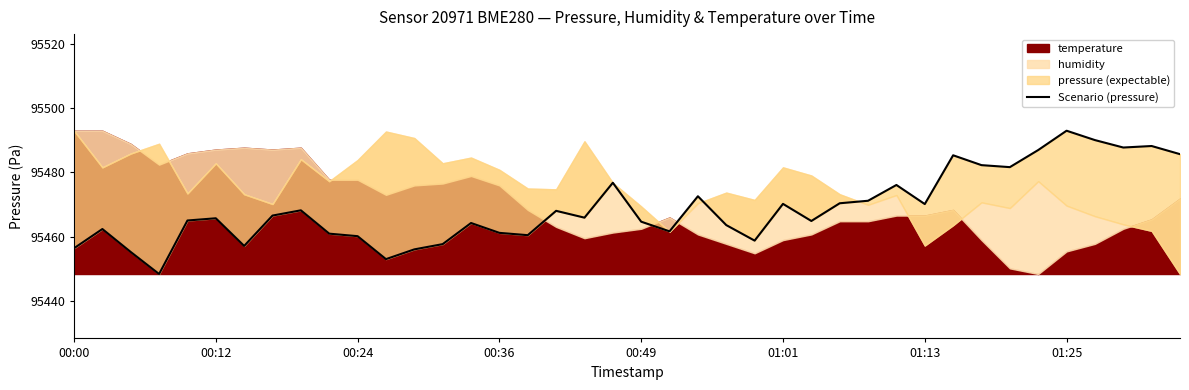

How many points are lower than both their immediate neighbors (excluding endpoints)?

11